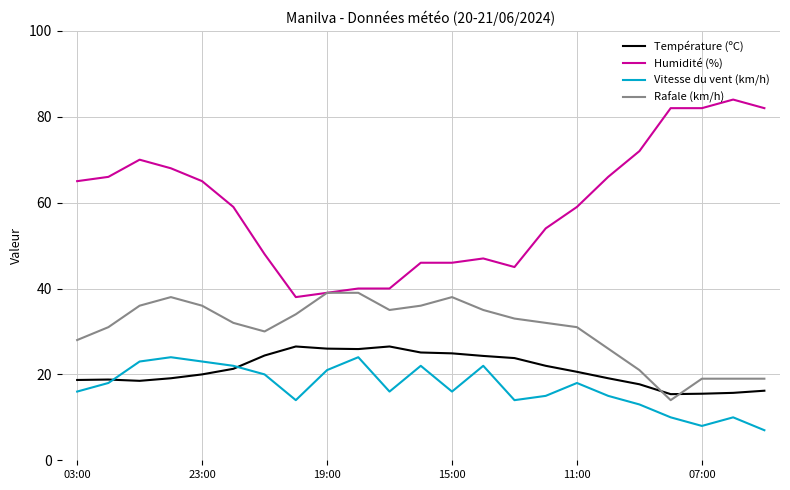

Which series ends up on top after the final intersection of Température (ºC) and Rafale (km/h)?

Rafale (km/h)